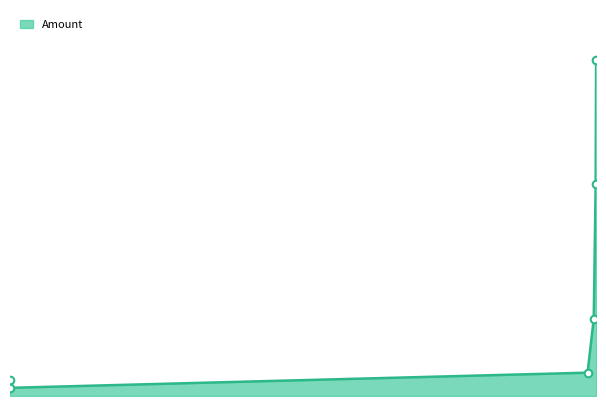

Does the chart have visible grid lines?

No